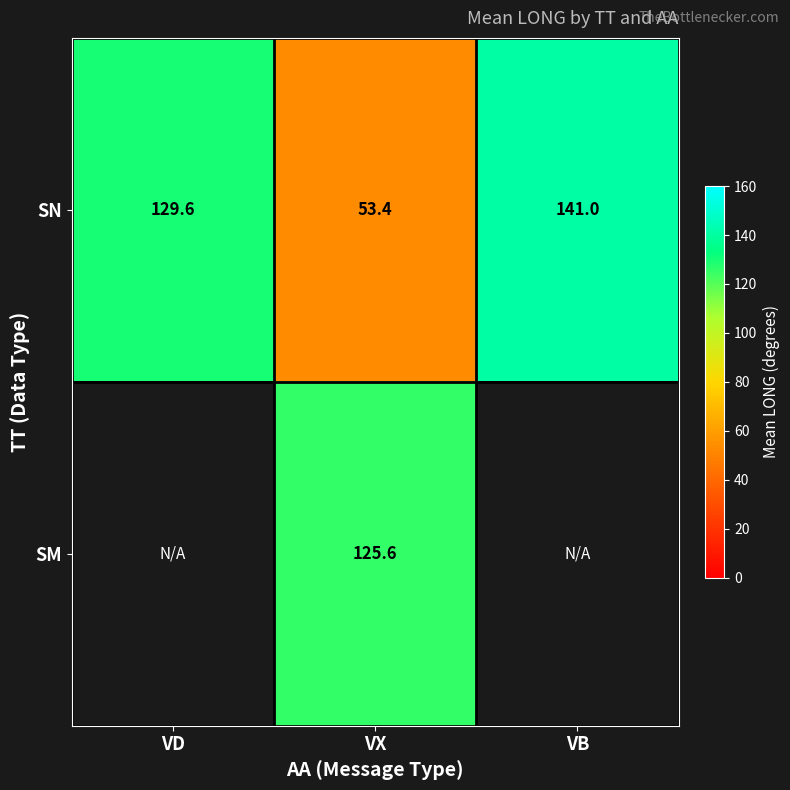

Which label corresponds to the smallest value in the chart?

VX